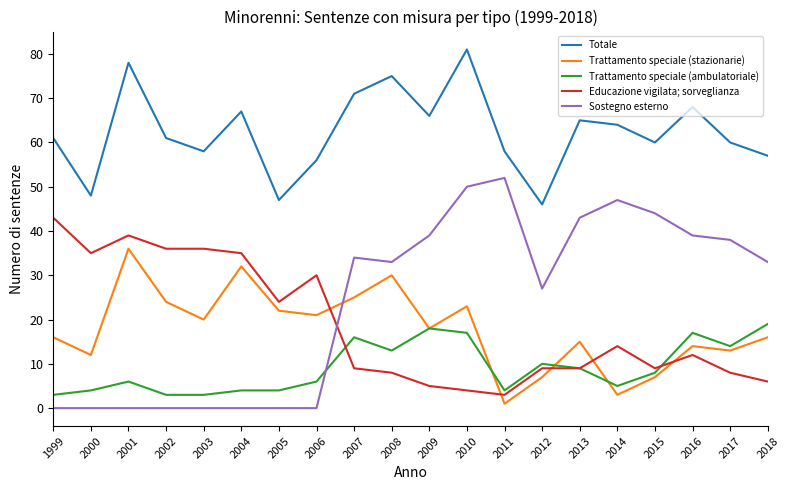

What is the sum of the Educazione vigilata; sorveglianza values at 2017 and 2015?

17